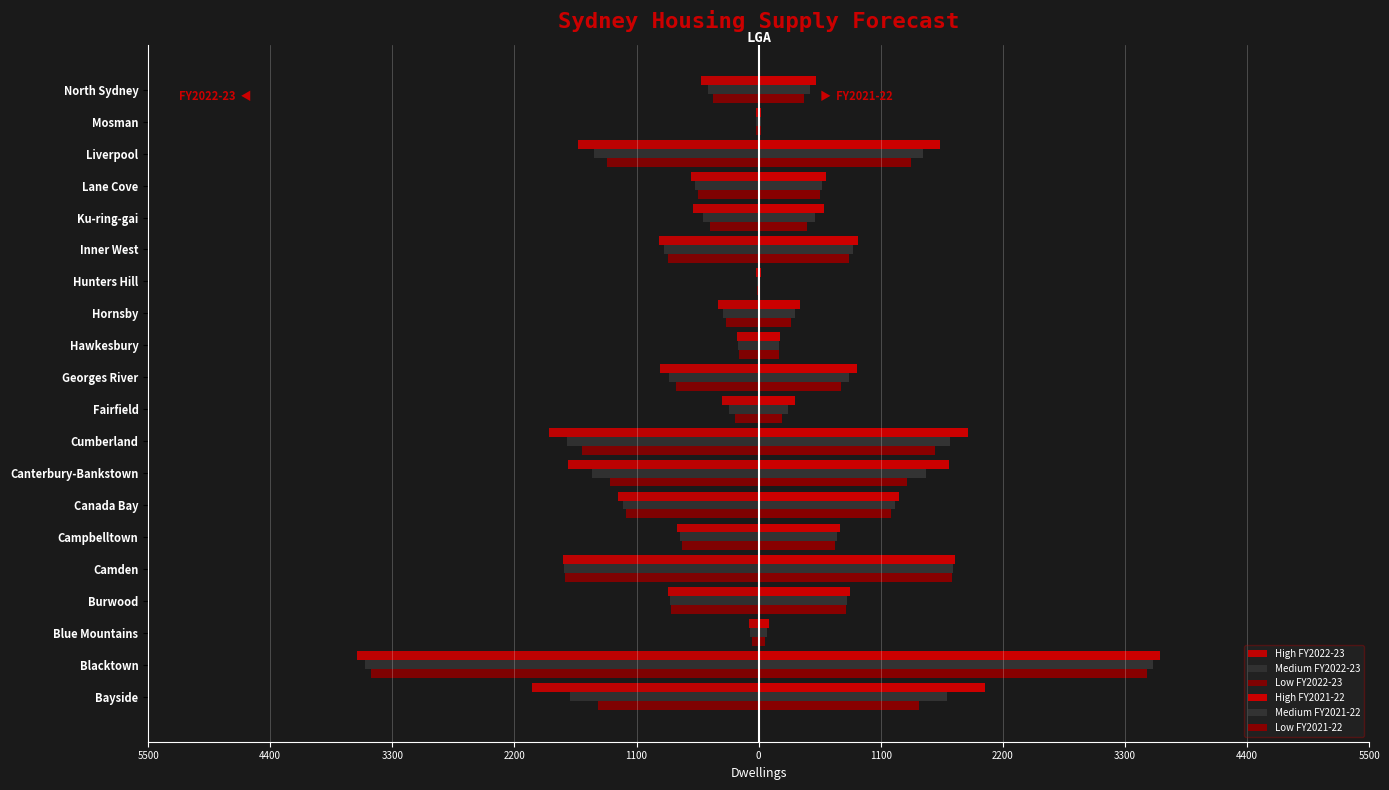

What is the value of the Medium FY2021-22 bar at the 5th from the left?

1755